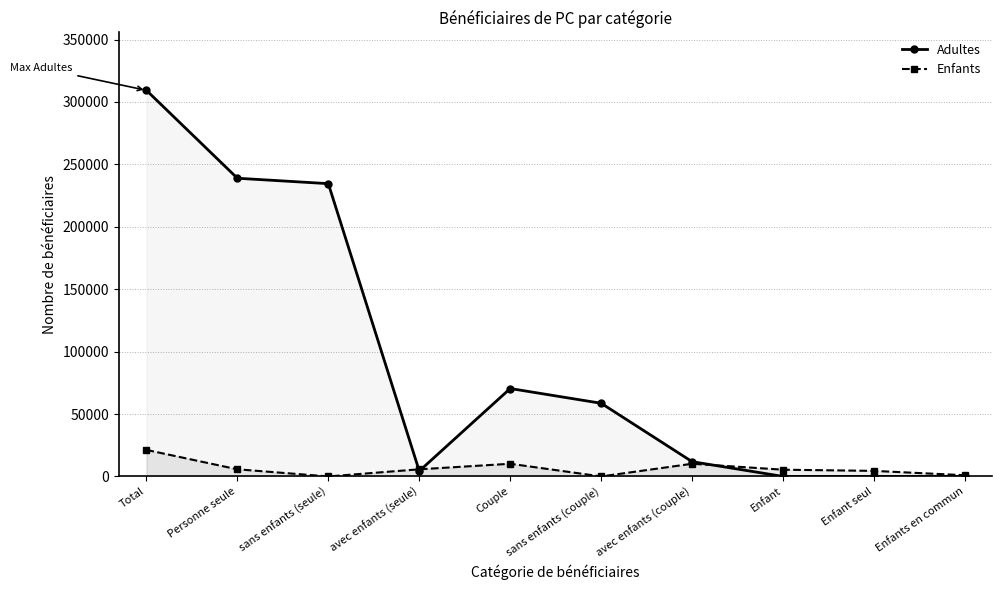

True or false: Adultes has a value of 105849 at Couple.

False